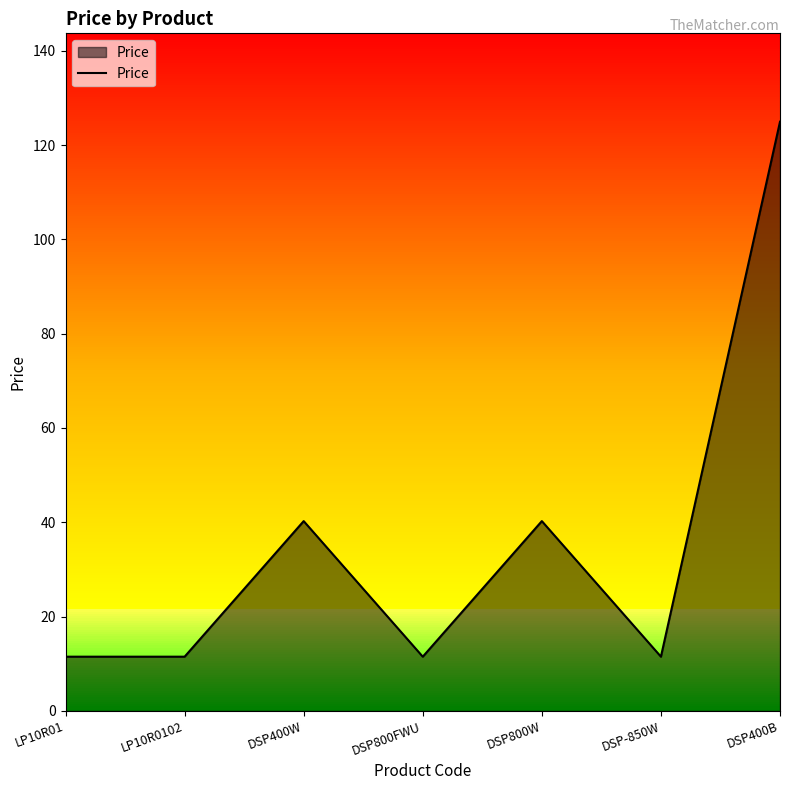

What is the greatest value displayed?

124.9